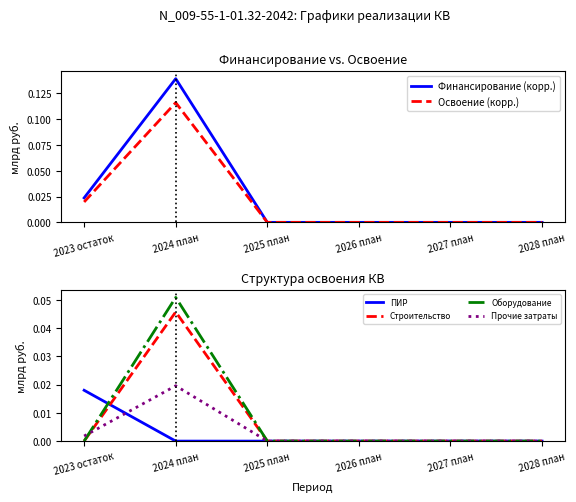

Where is the first local maximum for Оборудование?

2024 план